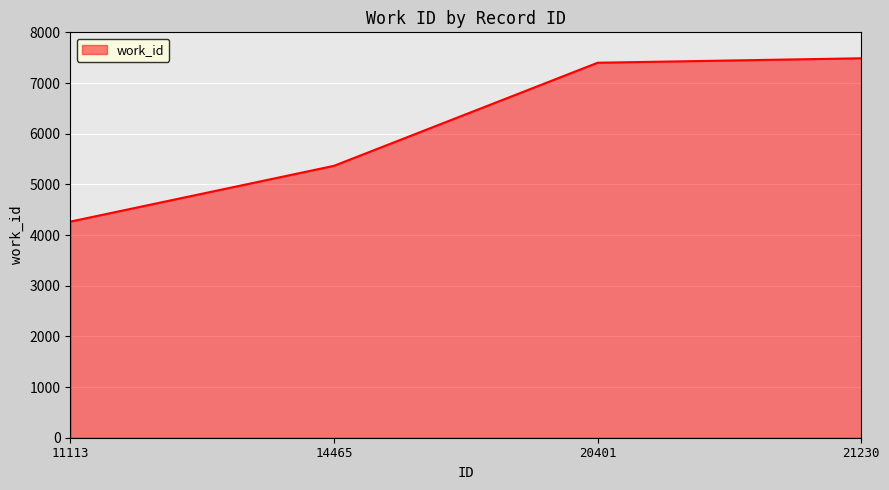

How many categories are shown in the chart?

4